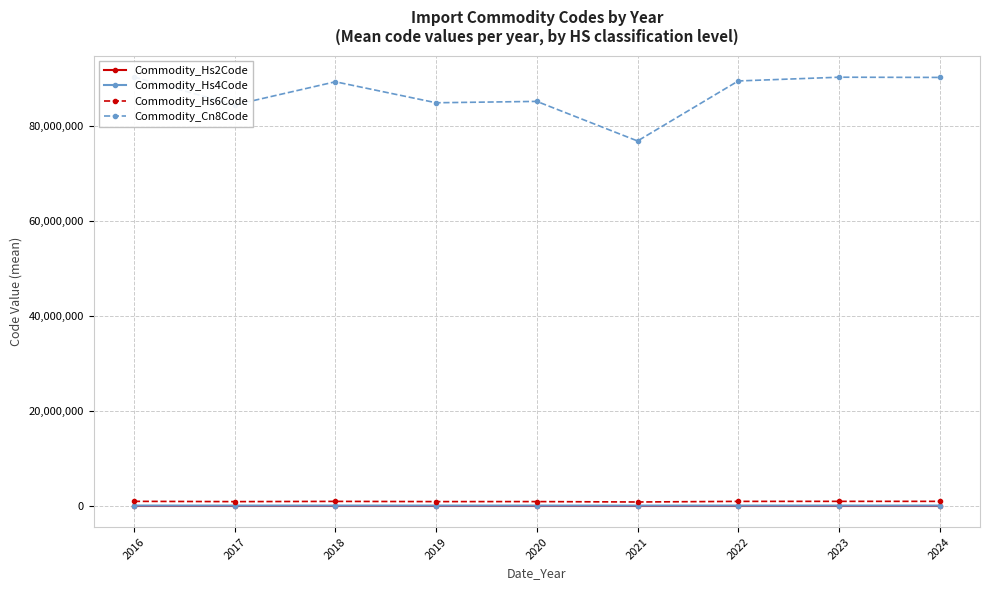

True or false: Commodity_Cn8Code and Commodity_Hs6Code cross at least once.

False